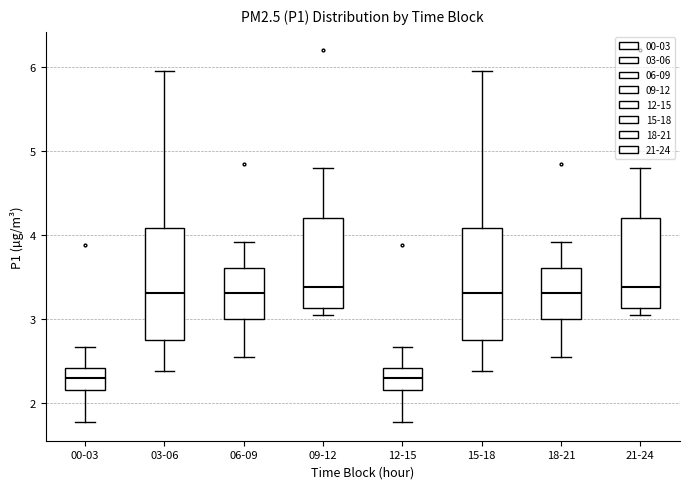

Reading left to right, transcribe this box plot: for each box, give where its median line is, the range the box spans, and where its two whiskers end, as read against the y-axis. The values are not printed on the chart, so give them approximately, as read against the axis.

00-03: median 2.3, box 2.2 to 2.4, whiskers 1.8 to 2.7
03-06: median 3.3, box 2.8 to 4.1, whiskers 2.4 to 6.0
06-09: median 3.3, box 3.0 to 3.6, whiskers 2.6 to 3.9
09-12: median 3.4, box 3.1 to 4.2, whiskers 3.1 (just below the box's lower edge) to 4.8
12-15: median 2.3, box 2.2 to 2.4, whiskers 1.8 to 2.7
15-18: median 3.3, box 2.8 to 4.1, whiskers 2.4 to 6.0
18-21: median 3.3, box 3.0 to 3.6, whiskers 2.6 to 3.9
21-24: median 3.4, box 3.1 to 4.2, whiskers 3.1 (just below the box's lower edge) to 4.8